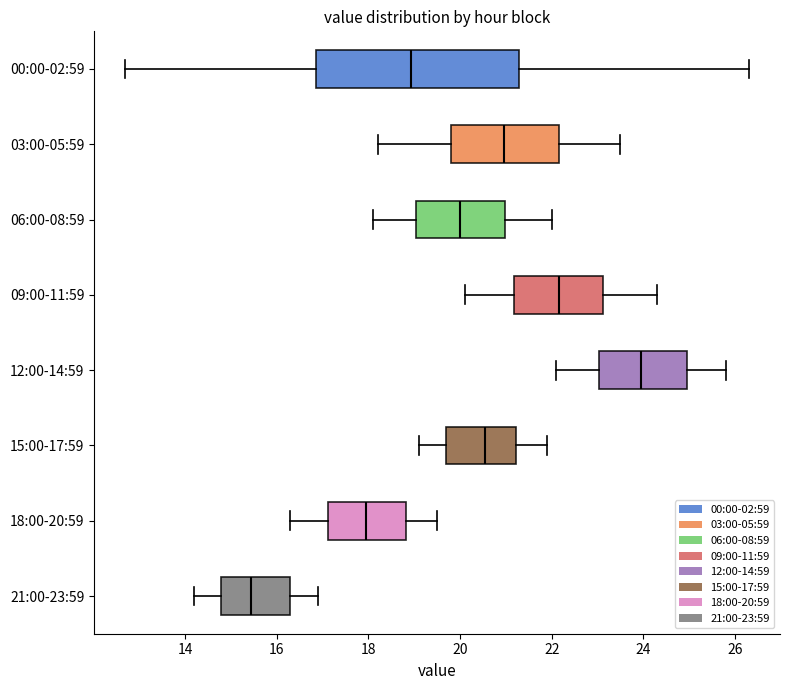

Where is the left edge of the box for 03:00-05:59 on the x-axis? The values are not printed on the chart, so give them approximately, as read against the axis.

19.8